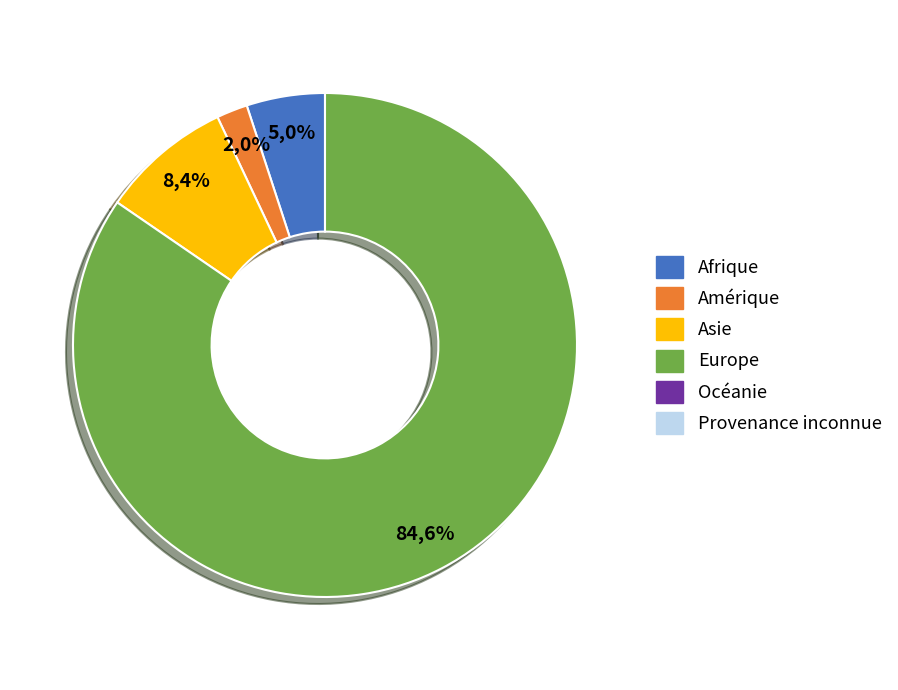

To the nearest percent, what is the difference between the largest and smallest slice percentages?

85%